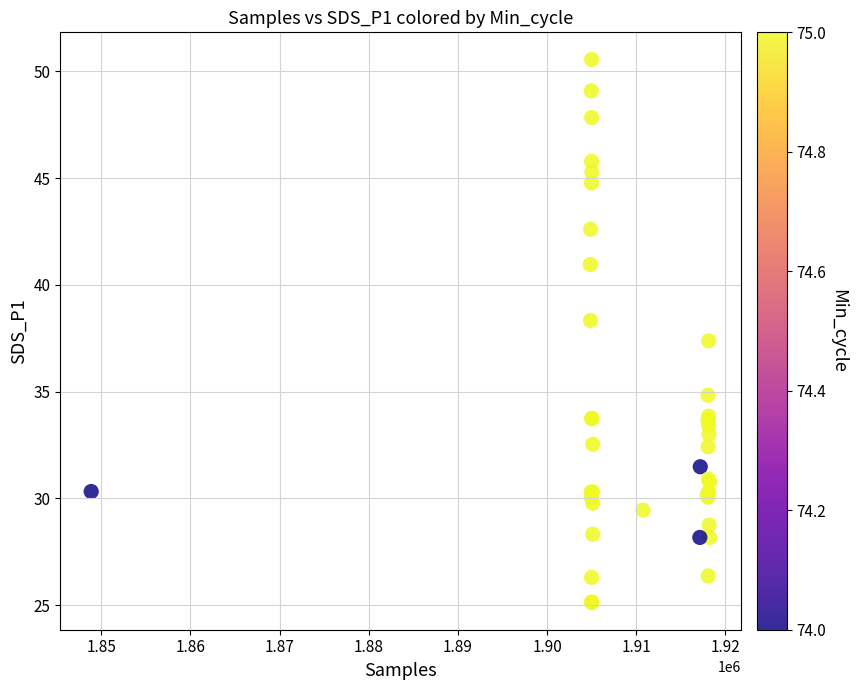

What Y value in the scatter plot is closest to 37?

37.4